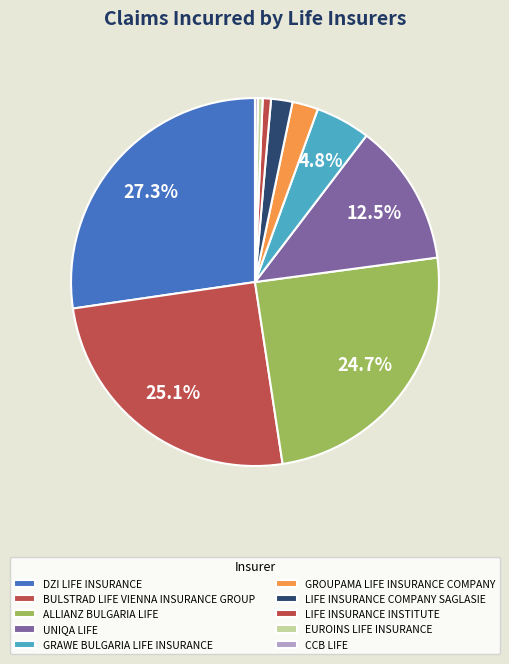

The UNIQA LIFE slice represents 13% of the pie. True or false?

True